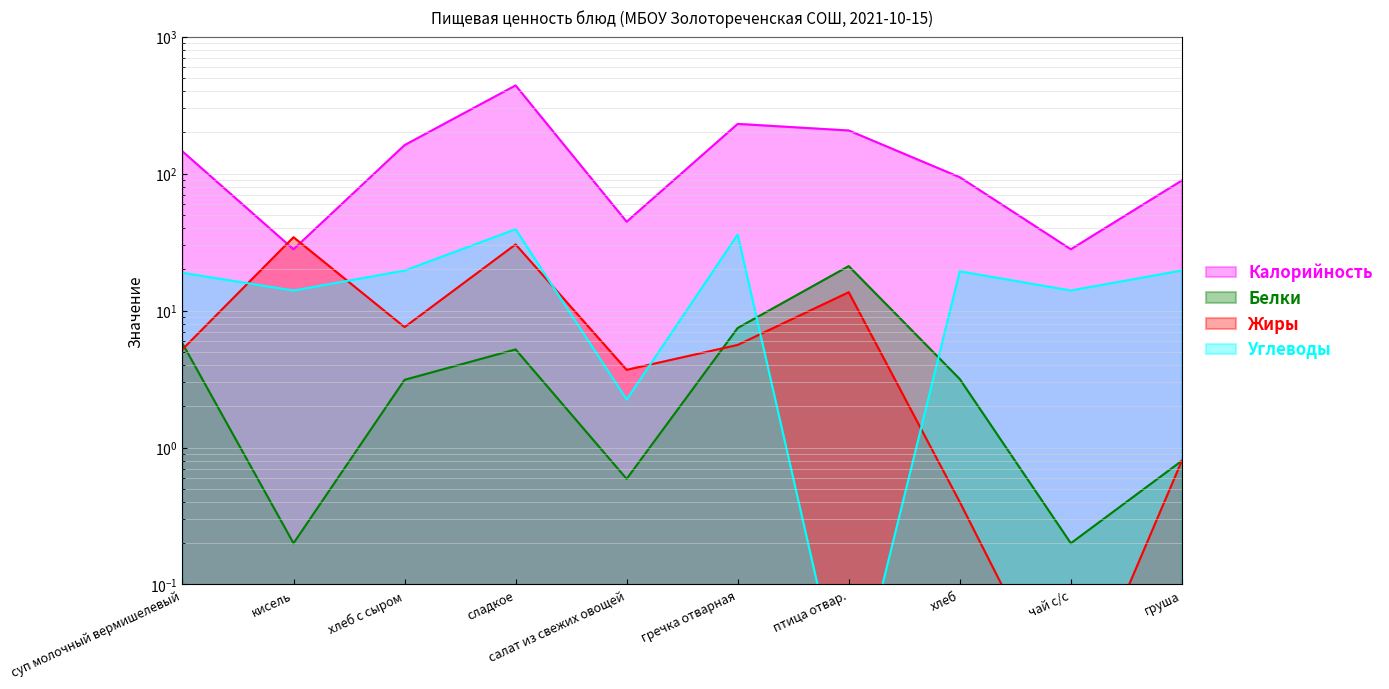

At how many categories does at least one series exceed 248?

1